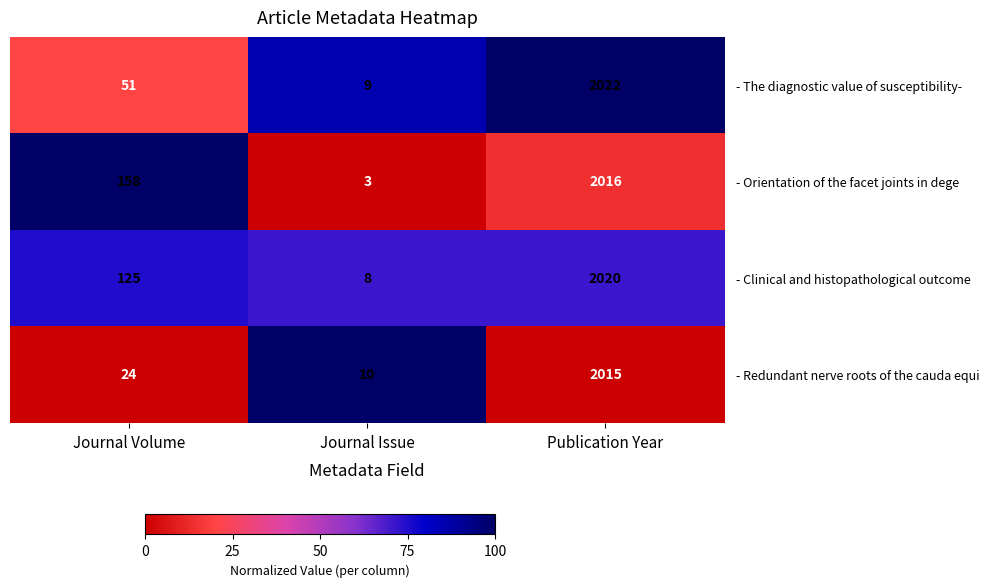

Which category has the lowest value across all series?

Journal Issue